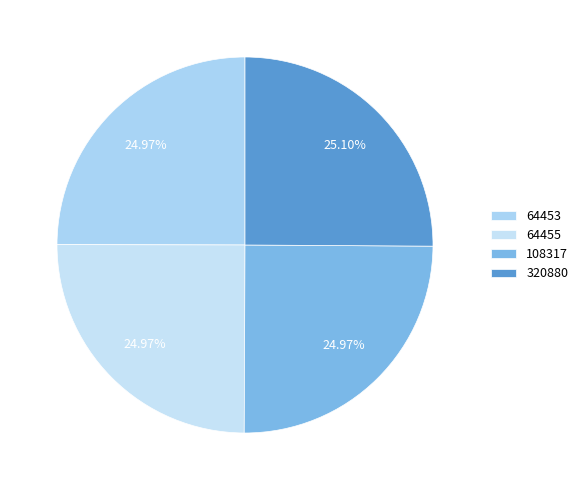

Is the sum of 64453 and 320880 greater than half?

Yes